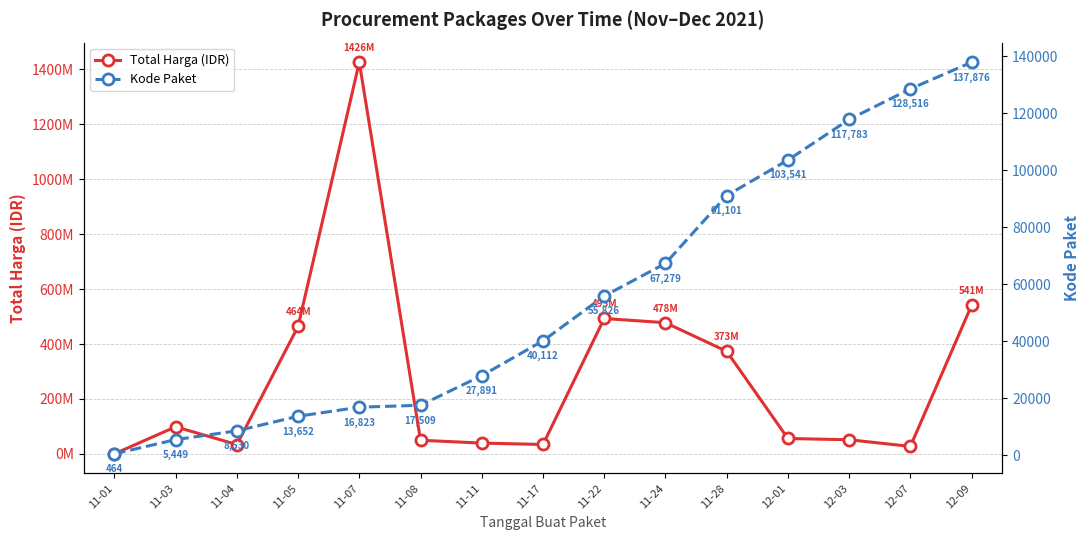

What is the average value of the Kode Paket series?

55490